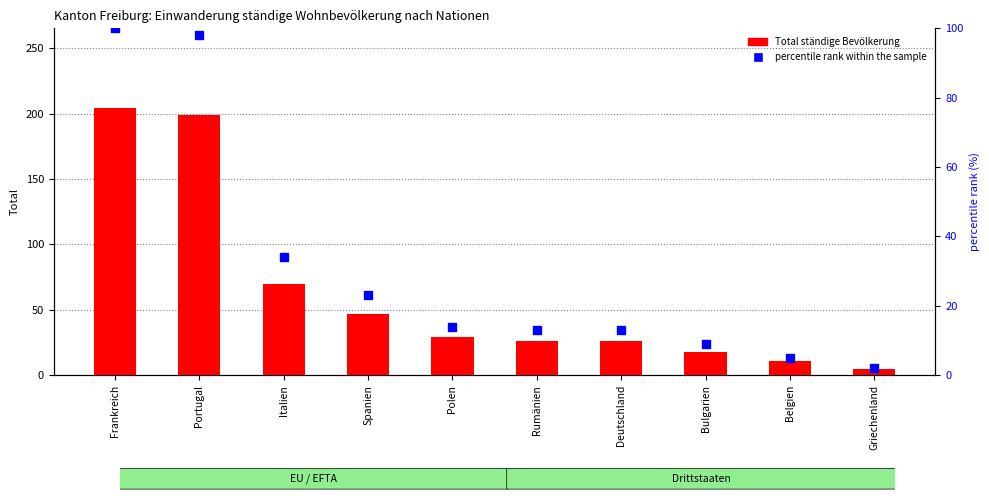

Between Frankreich and Portugal, which series saw the biggest shift?

Total ständige Bevölkerung